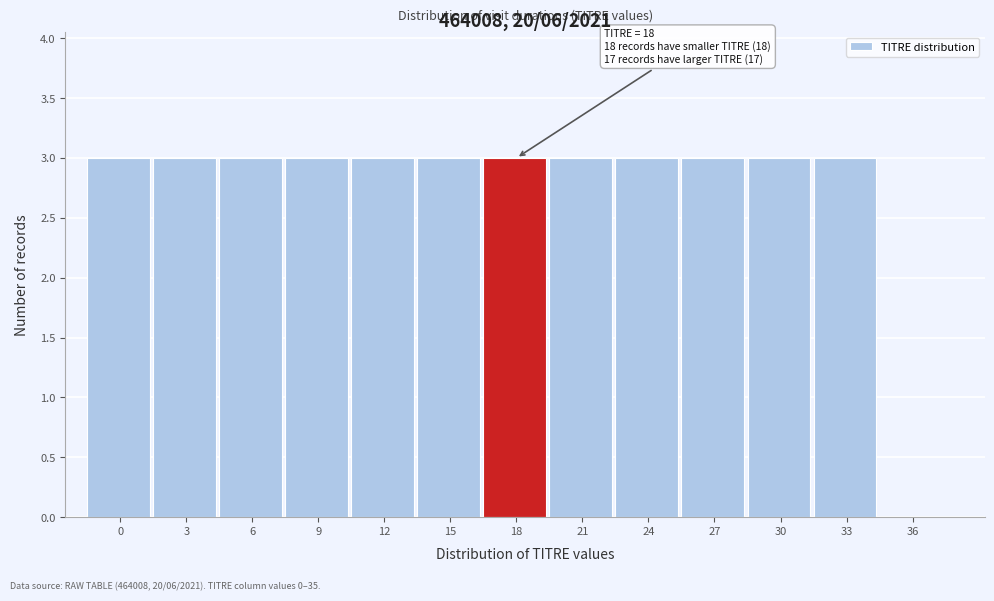

Reading right to left, transcribe all the data shown in this chart.

36=0	33=3	30=3	27=3	24=3	21=3	18=3	15=3	12=3	9=3	6=3	3=3	0=3